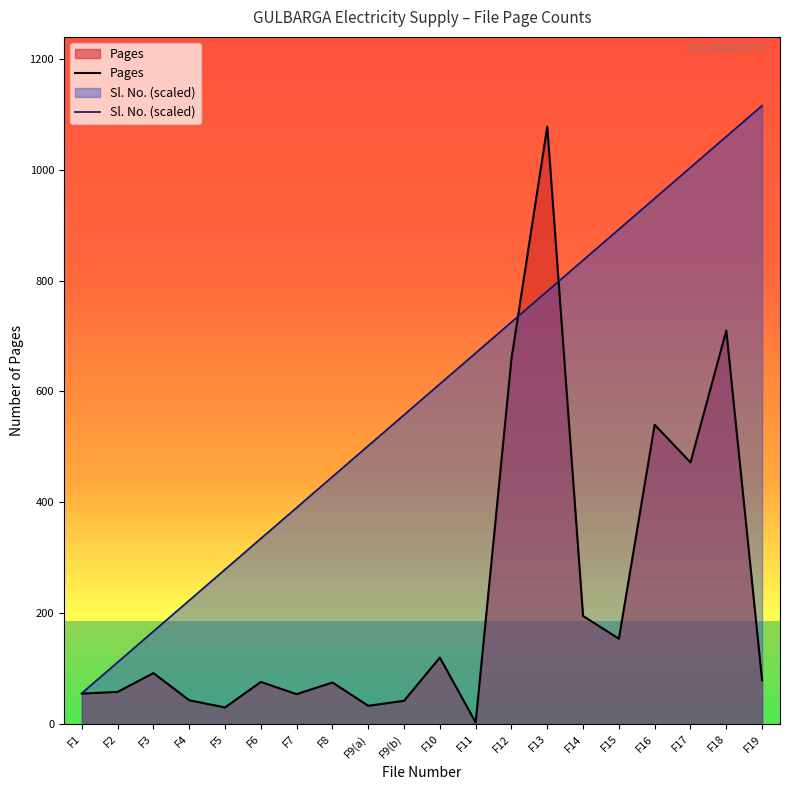

Which category has the lowest value in the Pages series?

F11